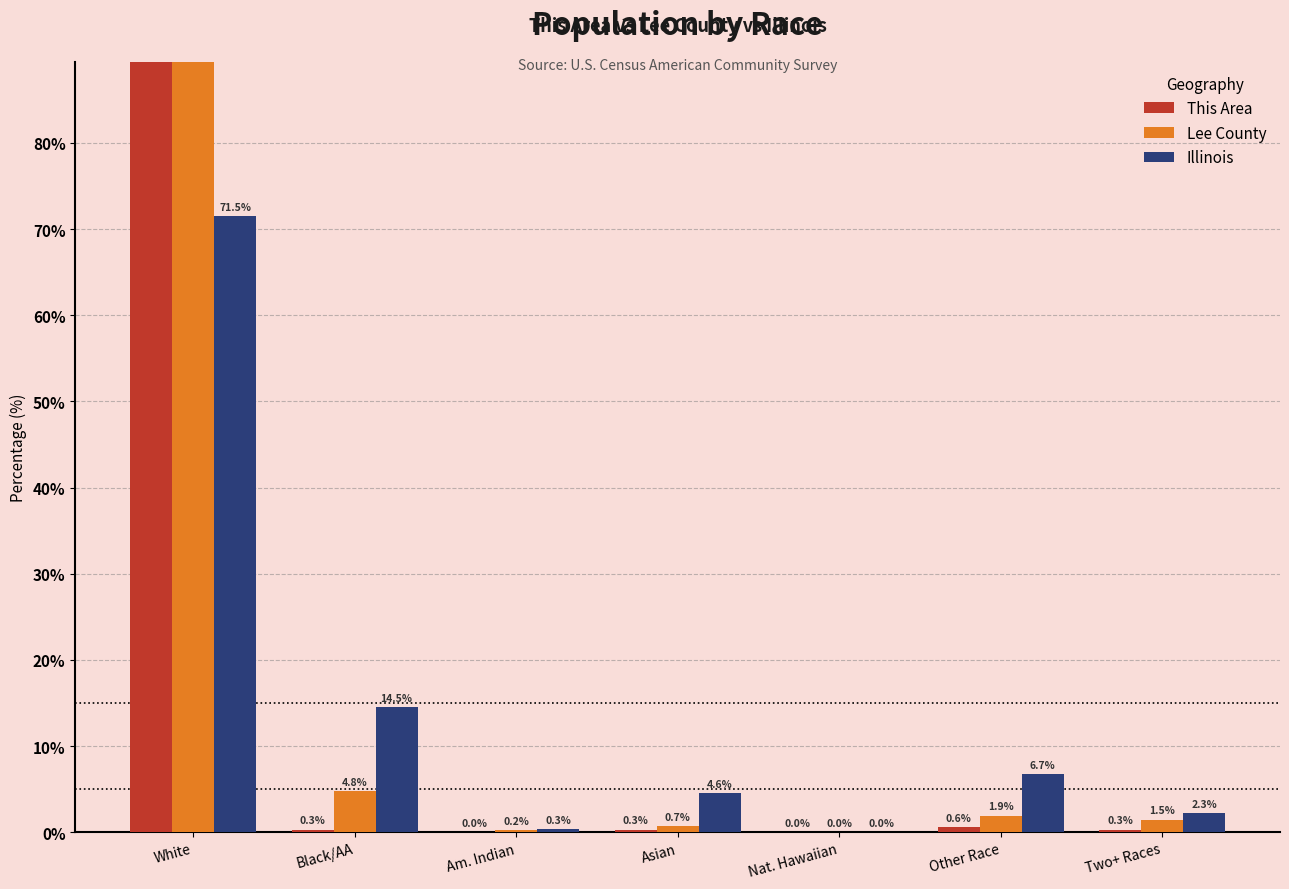

Rank the series by their maximum value, from lowest to highest.

Illinois, Lee County, This Area